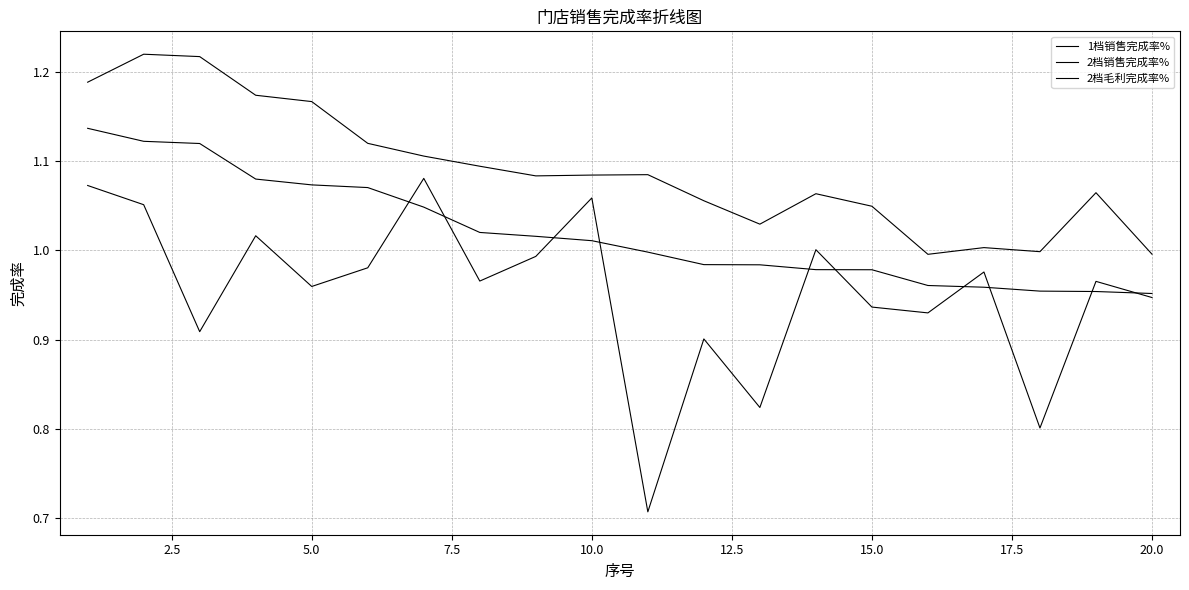

How many lines are shown in the chart?

3